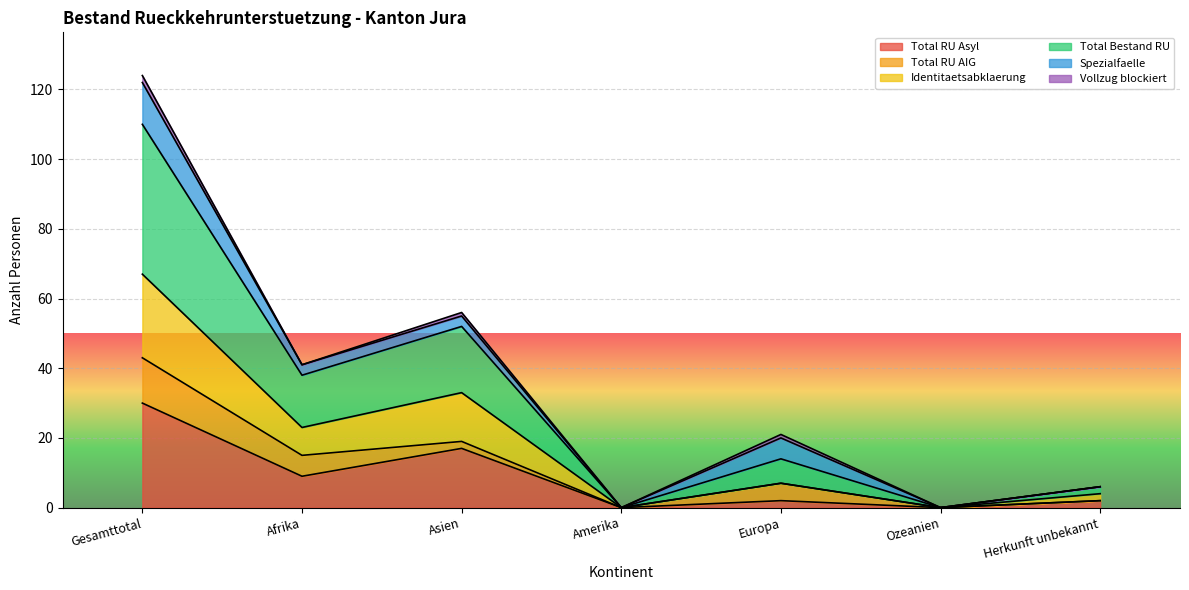

How many interior local valleys does the Total RU Asyl series have?

3